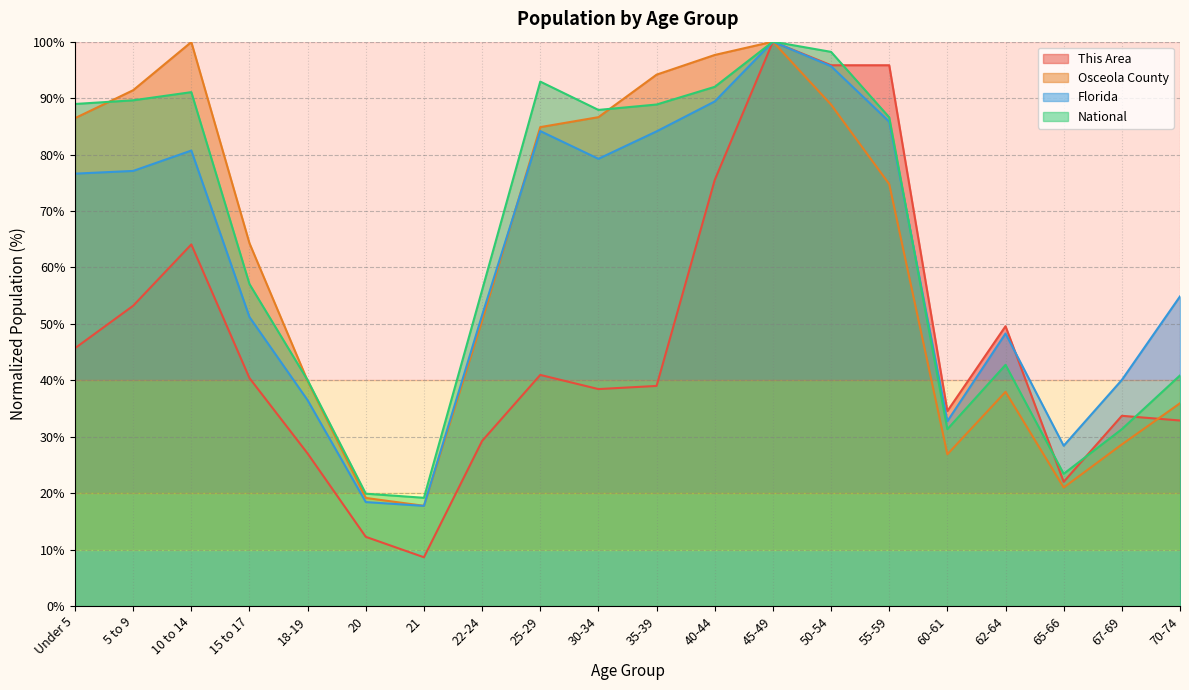

What are all the series names shown in the legend?

This Area, Osceola County, Florida, National